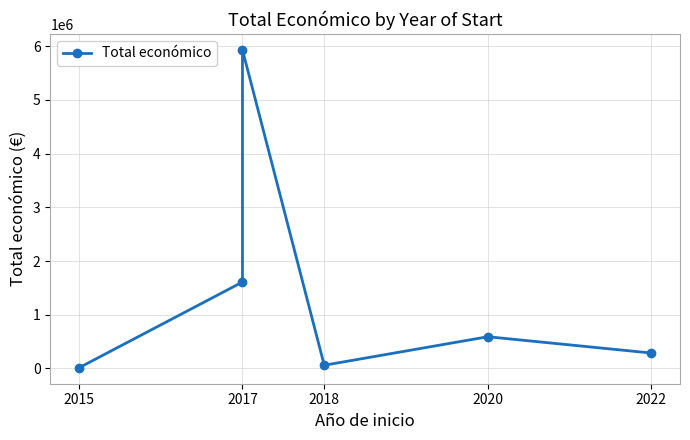

What position from the left is 2017?

2